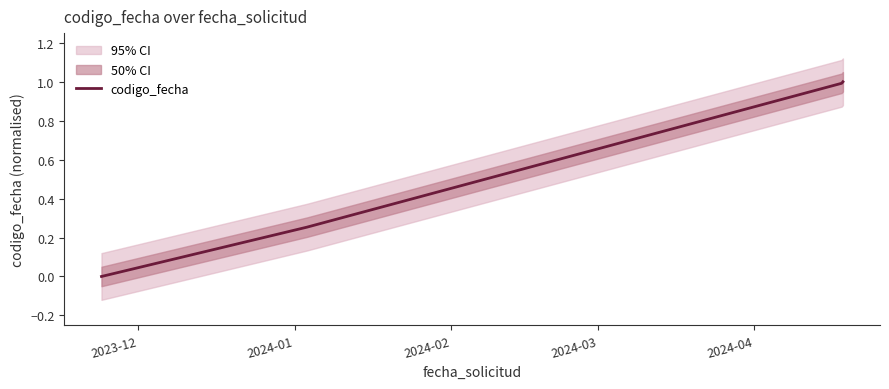

True or false: codigo_fecha has more than 1 interior local peaks.

False